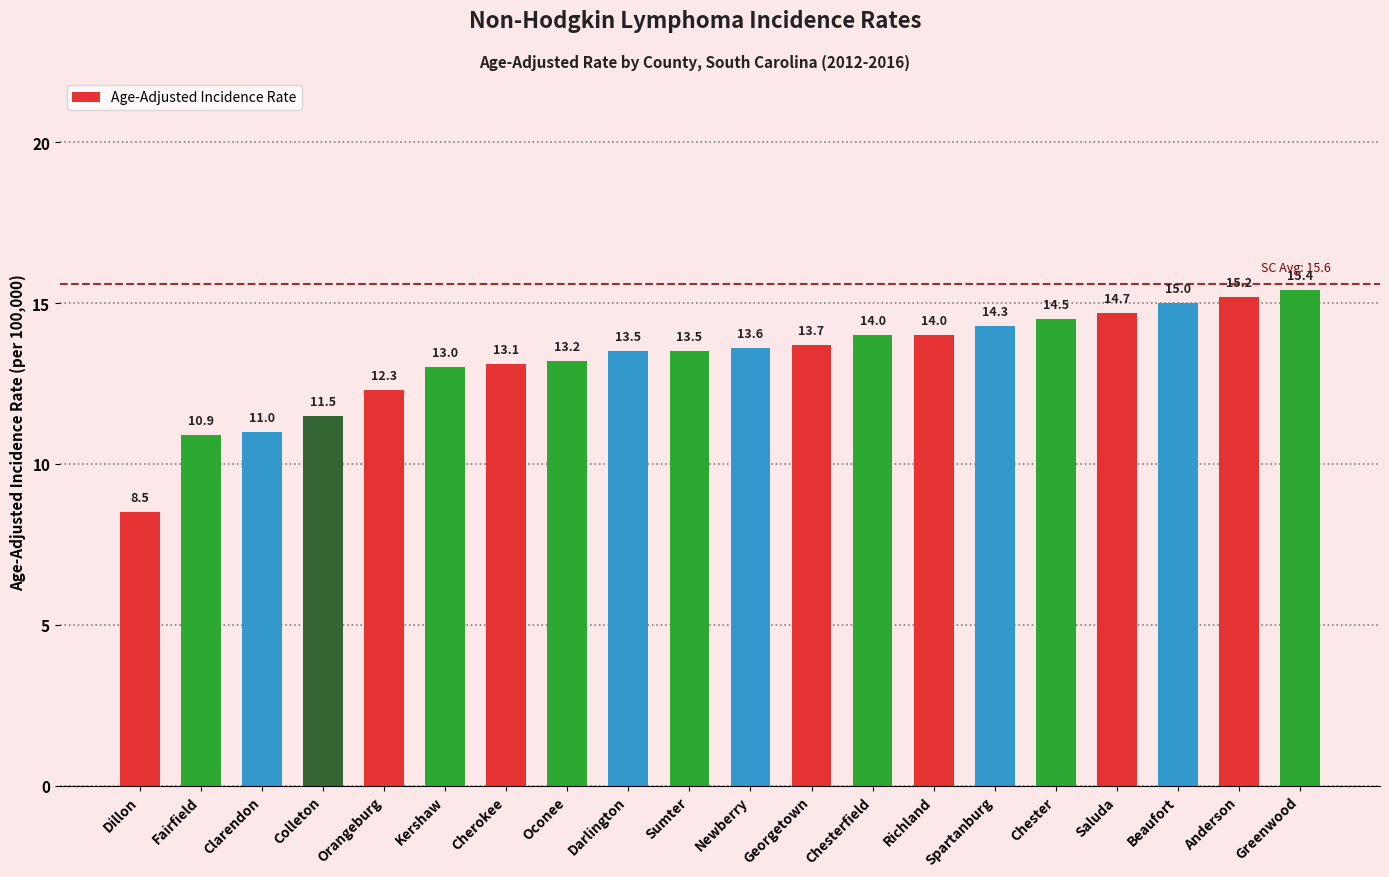

Where is the data nearest to the value 11?

Clarendon